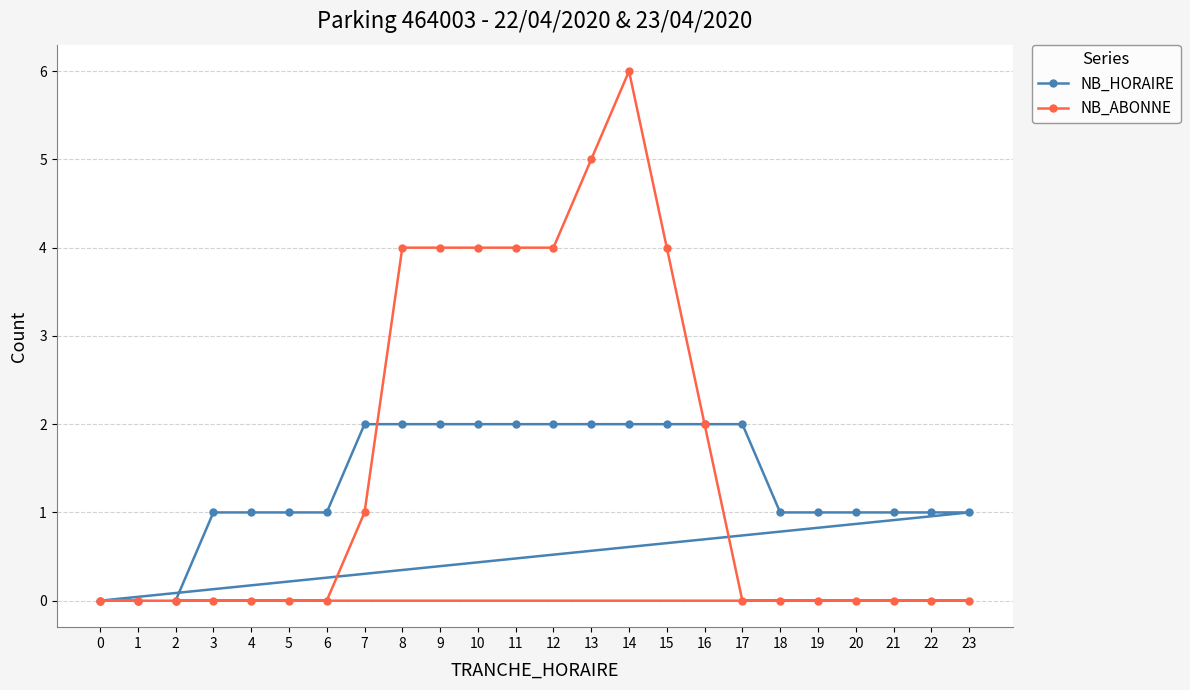

What is the value of the NB_HORAIRE point at the 17th from the left?

2